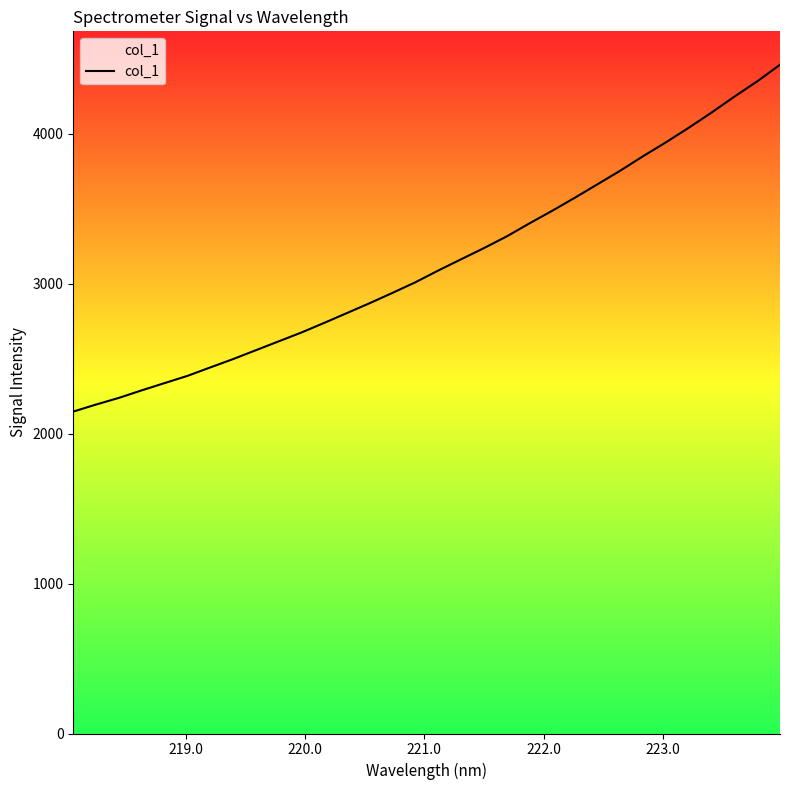

What is the minimum value shown in the chart?

2147.0